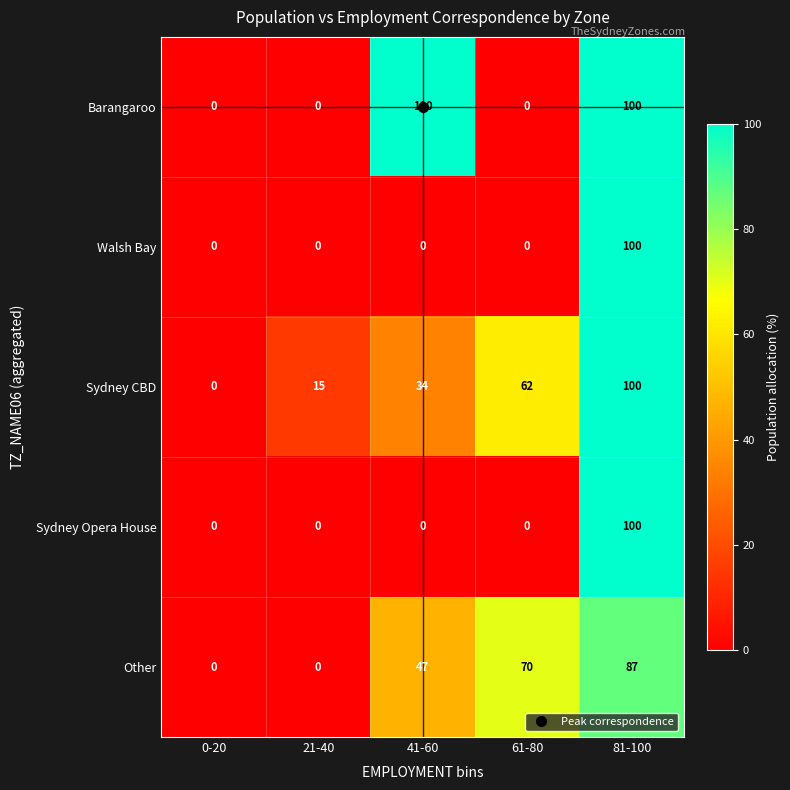

What is the sum of all Sydney Opera House values?

100